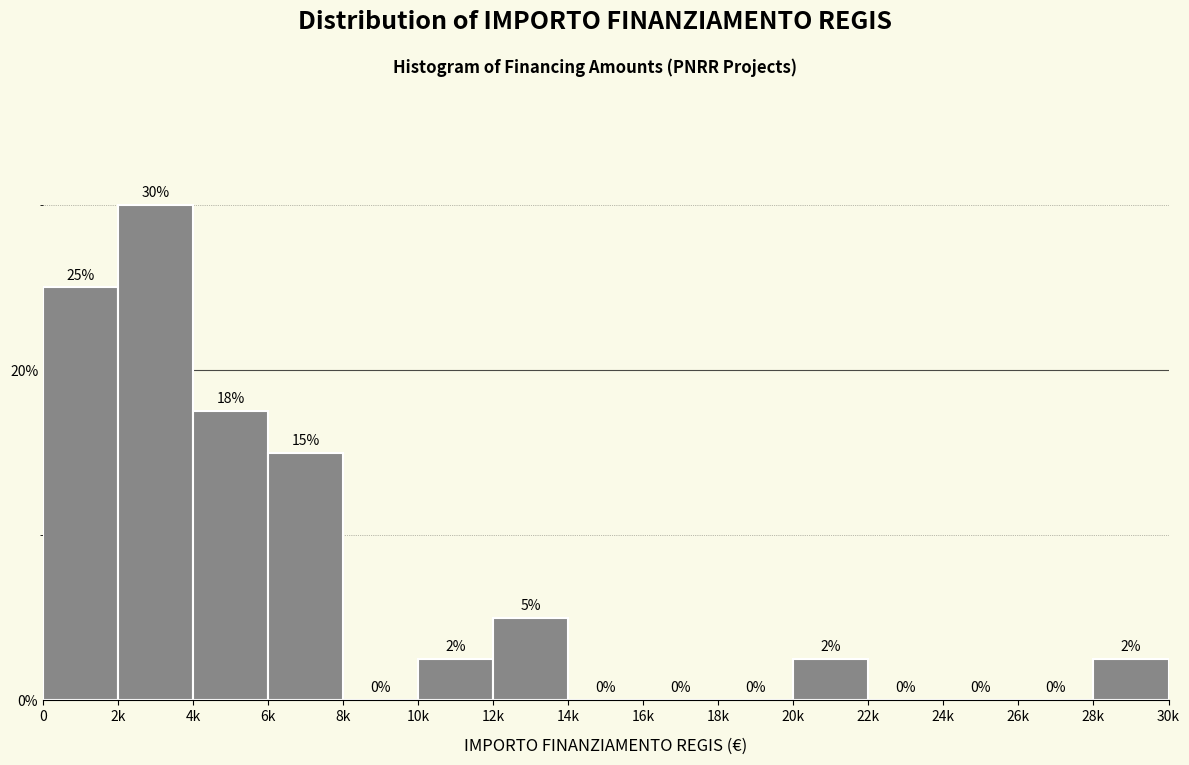

Where is the data nearest to the value 15?

6k